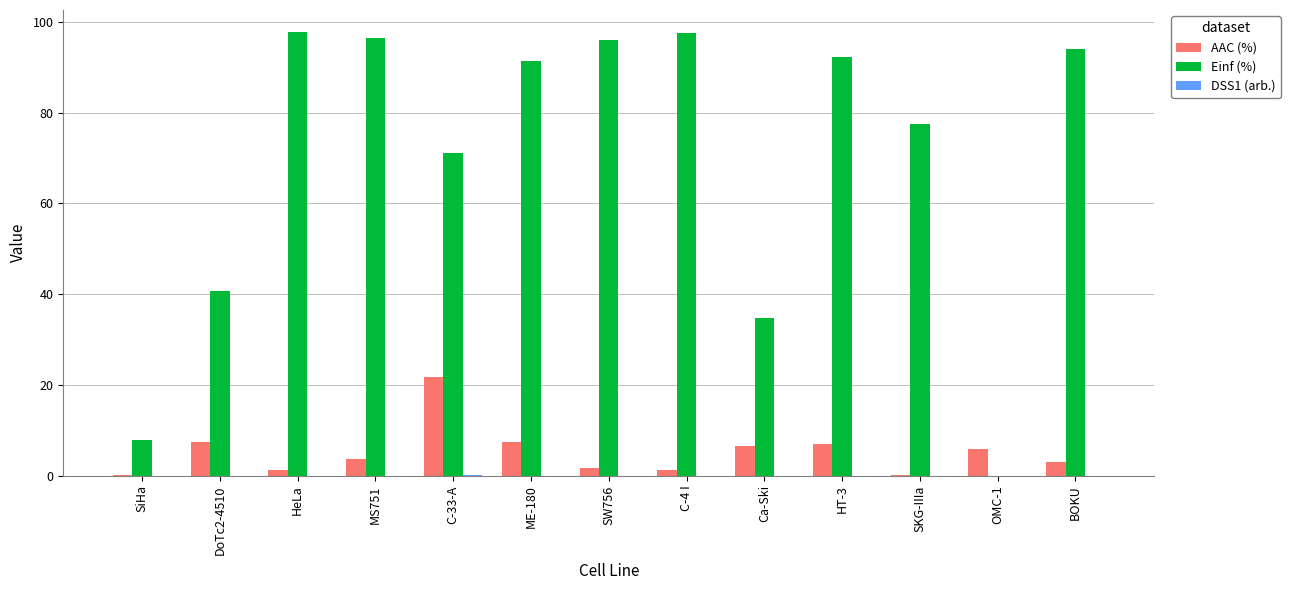

Between Ca-Ski and BOKU, which series saw the biggest shift?

Einf (%)